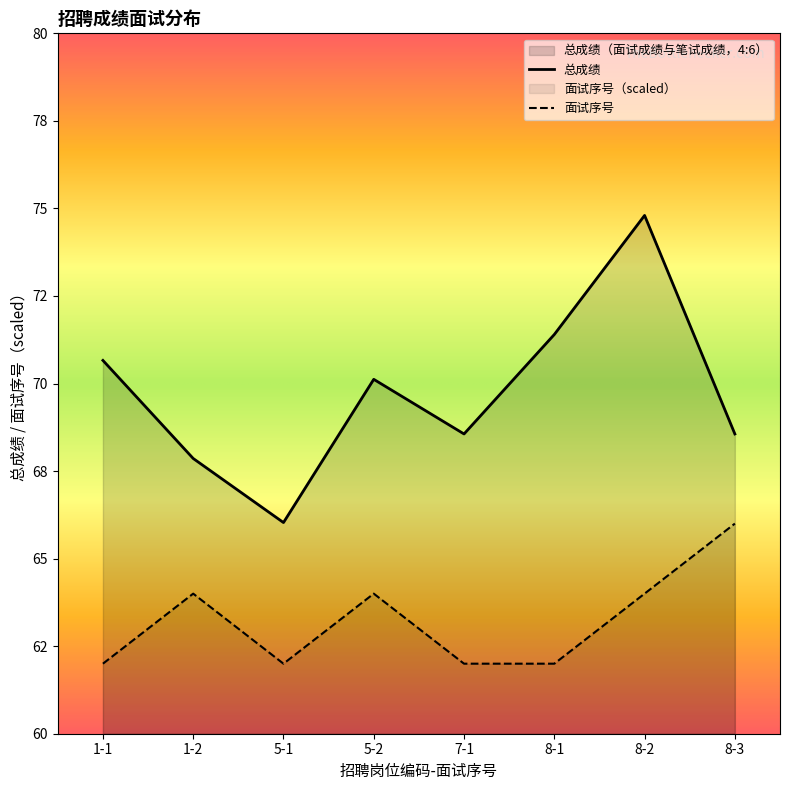

Does the chart display data point markers on the line(s)?

No